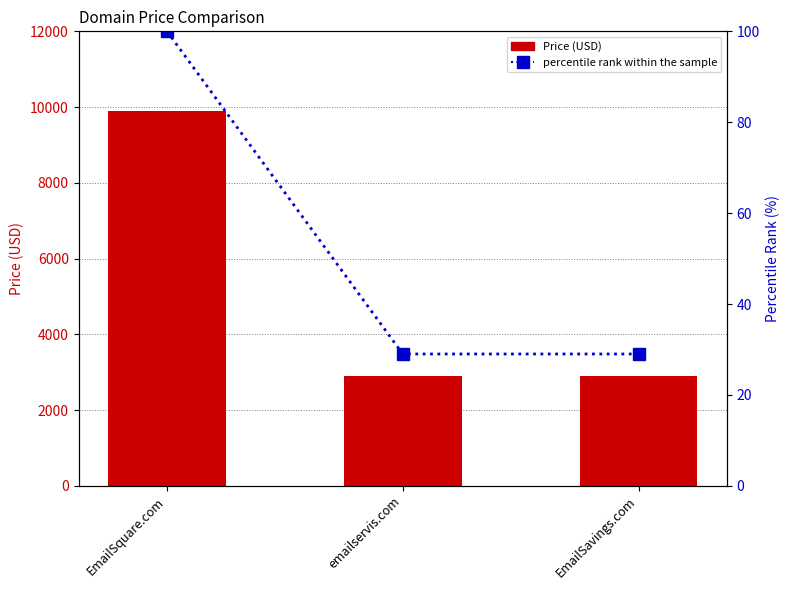

What is the difference between the percentile rank within the sample values at EmailSavings.com and EmailSquare.com?

71